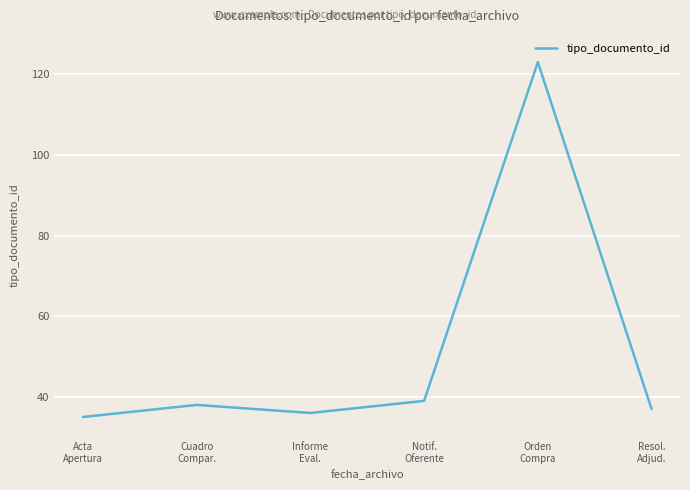

Rank the categories by value from lowest to highest.

Acta
Apertura, Informe
Eval., Resol.
Adjud., Cuadro
Compar., Notif.
Oferente, Orden
Compra